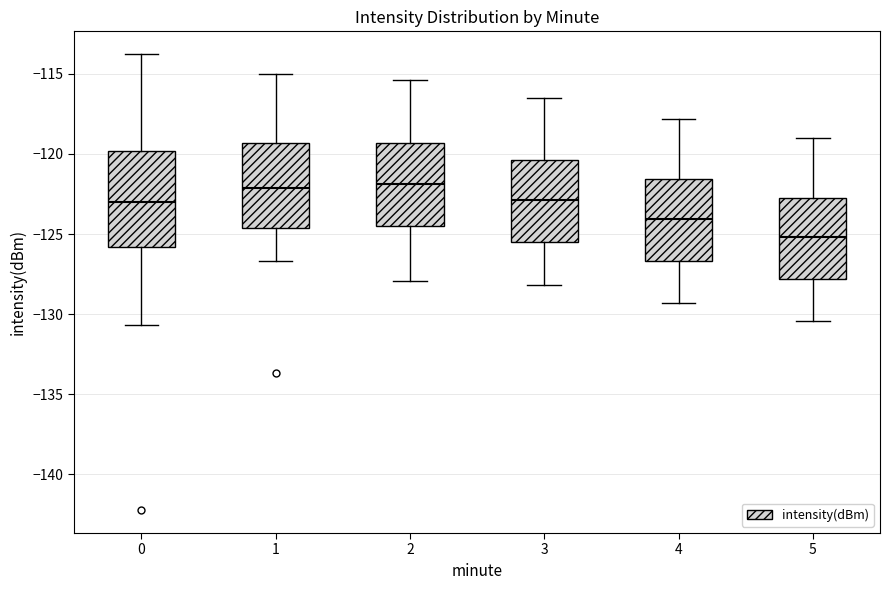

Which box is the tallest, from its lower edge to its upper edge?

0